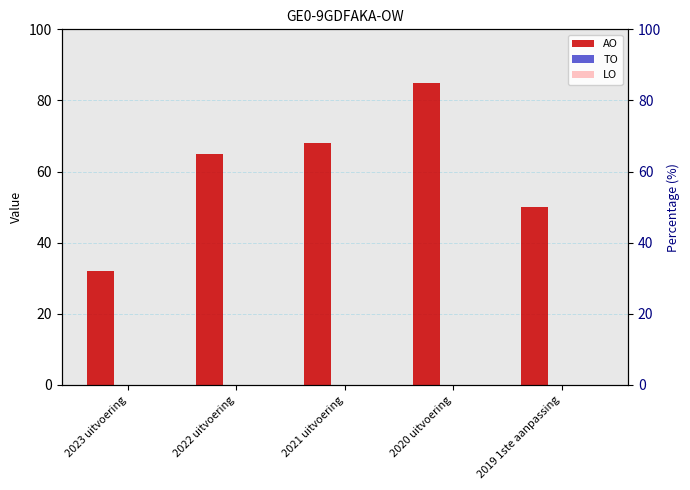

What is the label of the 1st bar from the left?

2023 uitvoering